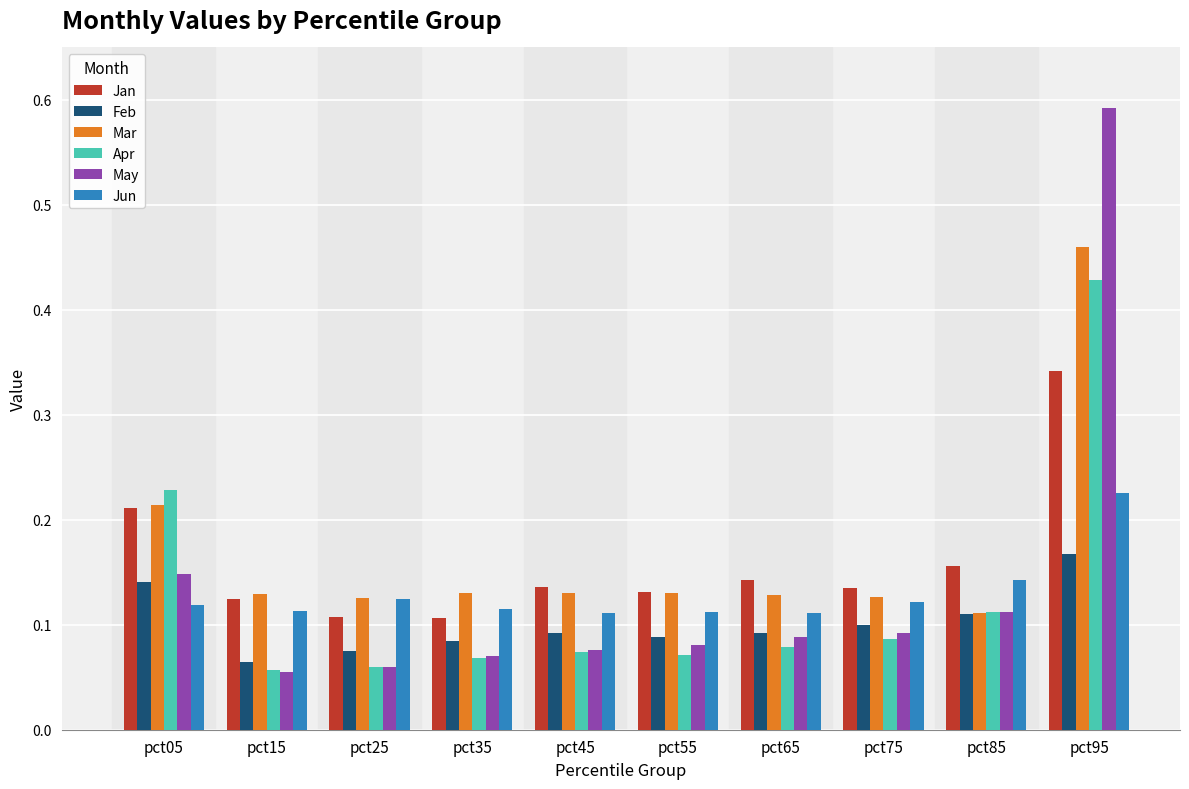

Is the value of May at pct25 greater than the value of Jan at pct95?

No